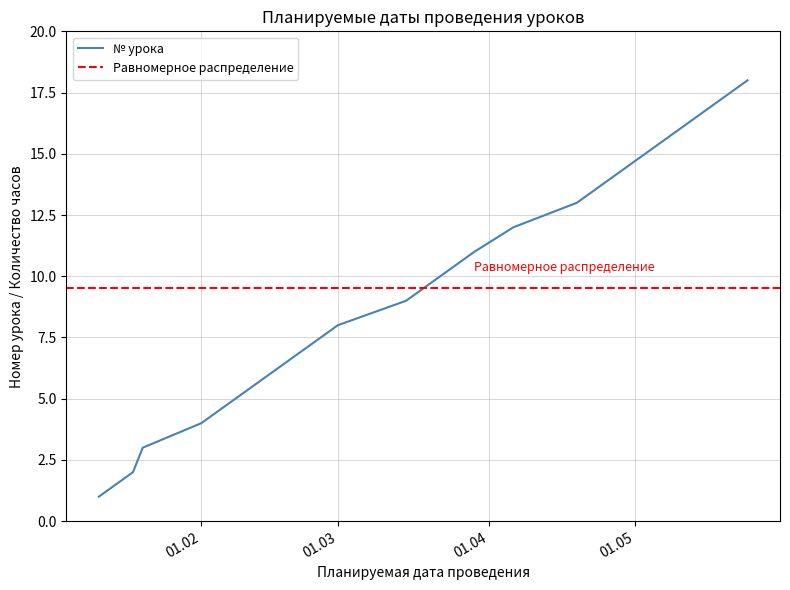

Reading left to right, transcribe all the data shown in this chart.

1	2	3	4	5	6	7	8	9	10	11	12	13	14	15	16	17	18